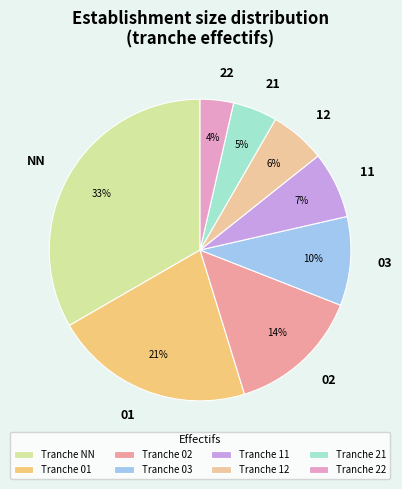

What is the ratio of the value at 11 to the value at 12?

1.2